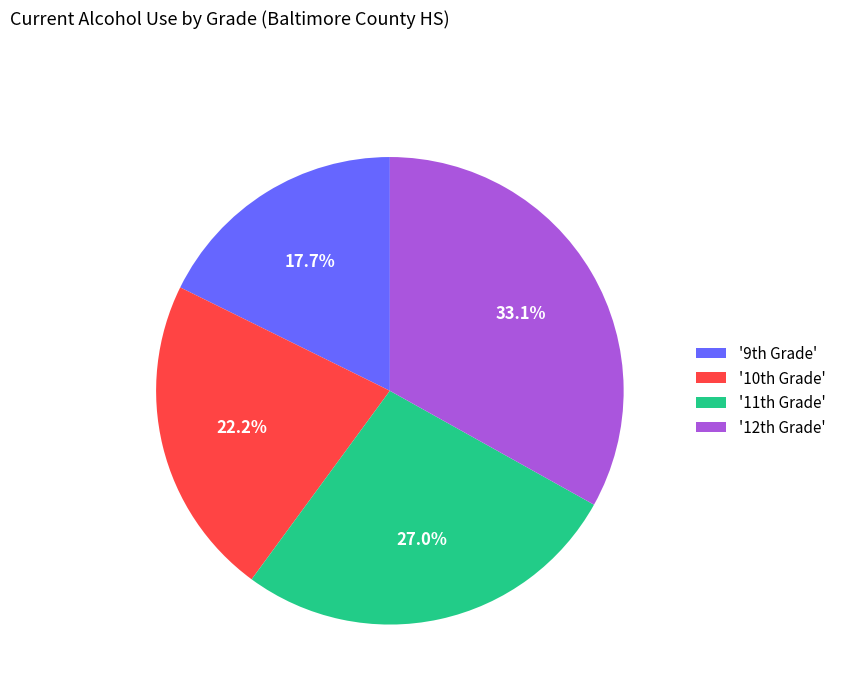

How many segments does this pie chart have?

4